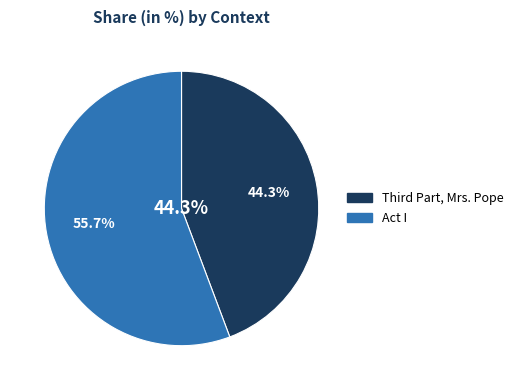

Count the number of slices in the pie.

2